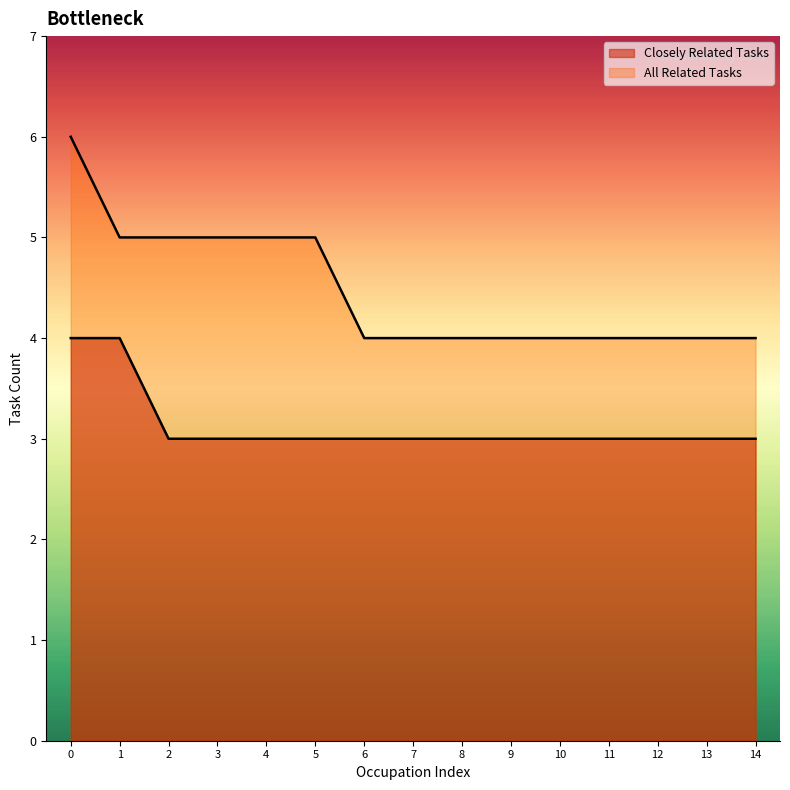

What is the minimum value shown in the chart?

3